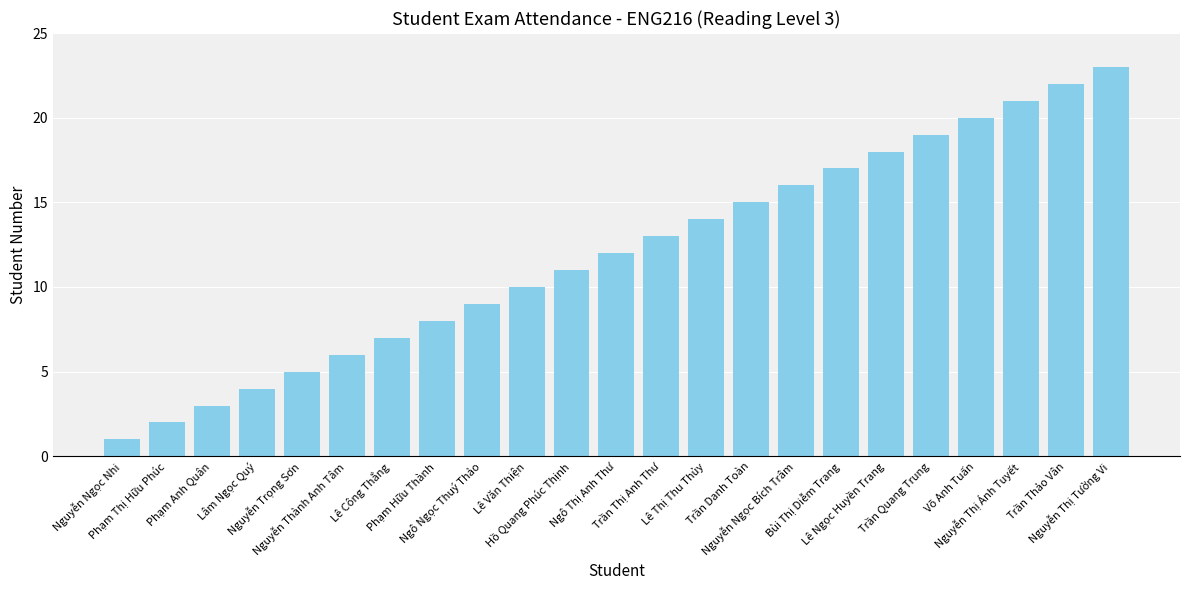

What is the difference between the maximum and second lowest values?

21